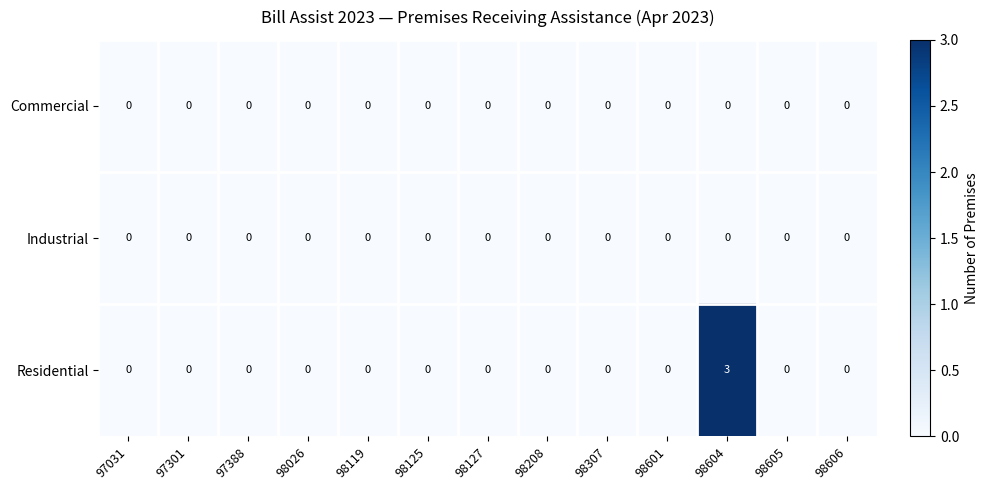

Which category has the highest value across all series?

98604